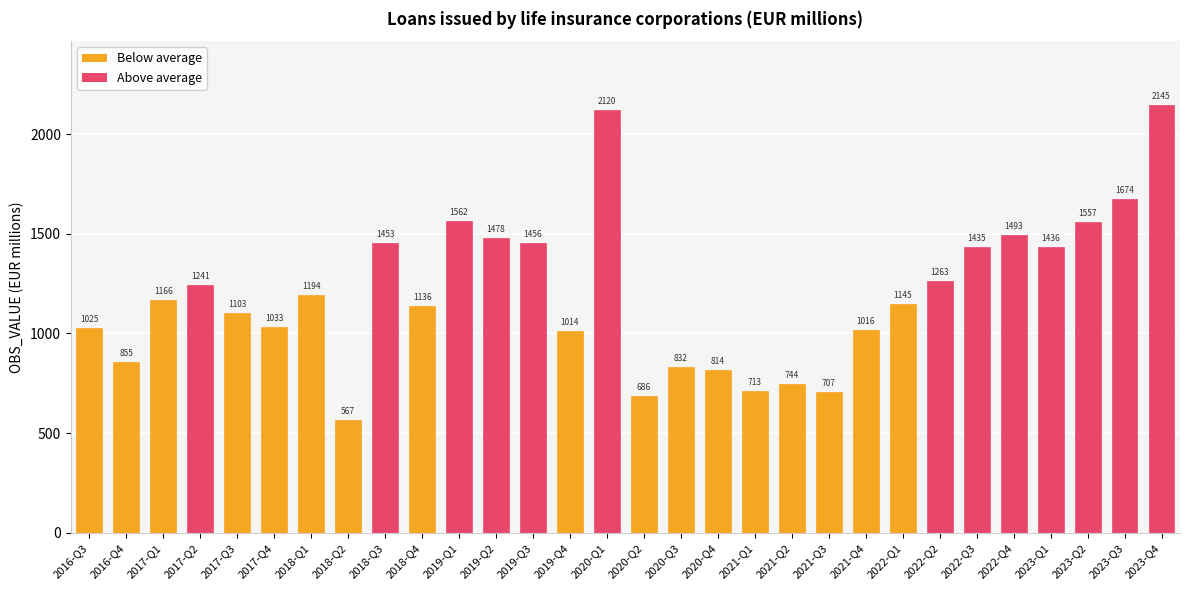

True or false: the data shows 1263.1 at 2022-Q2.

True